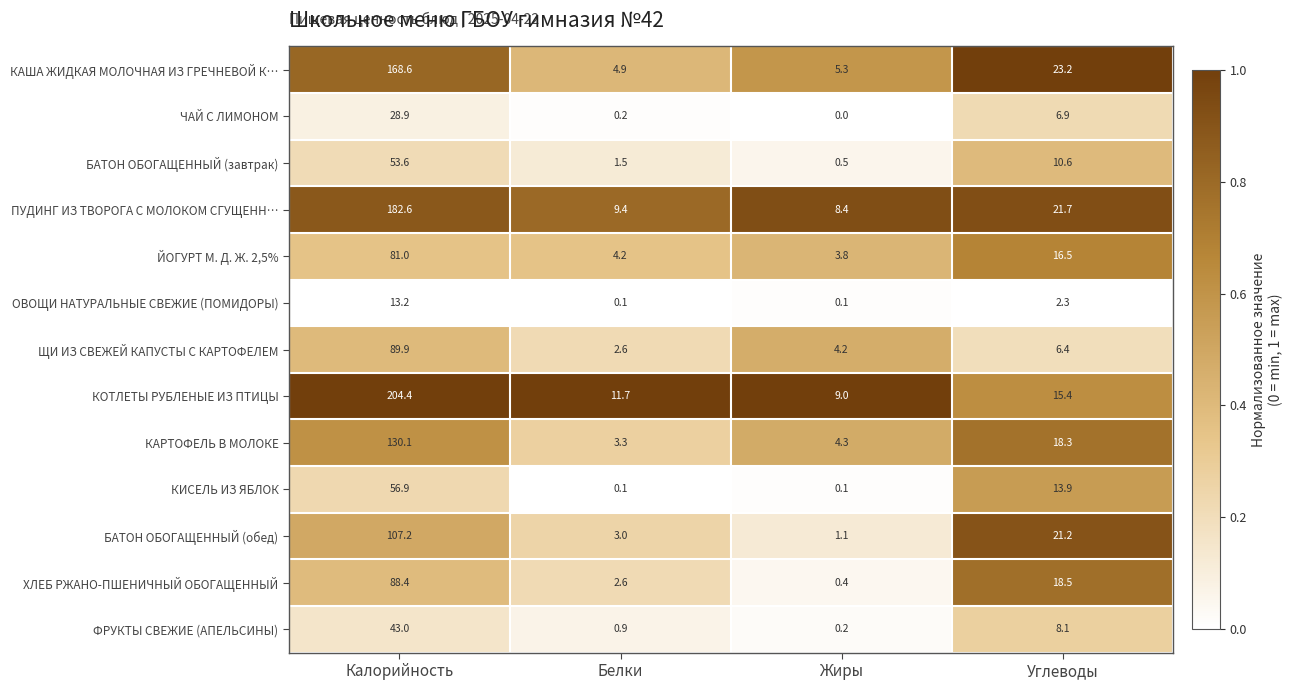

What is the difference between the second highest and minimum values in the КАША ЖИДКАЯ МОЛОЧНАЯ ИЗ ГРЕЧНЕВОЙ К… series?

18.3